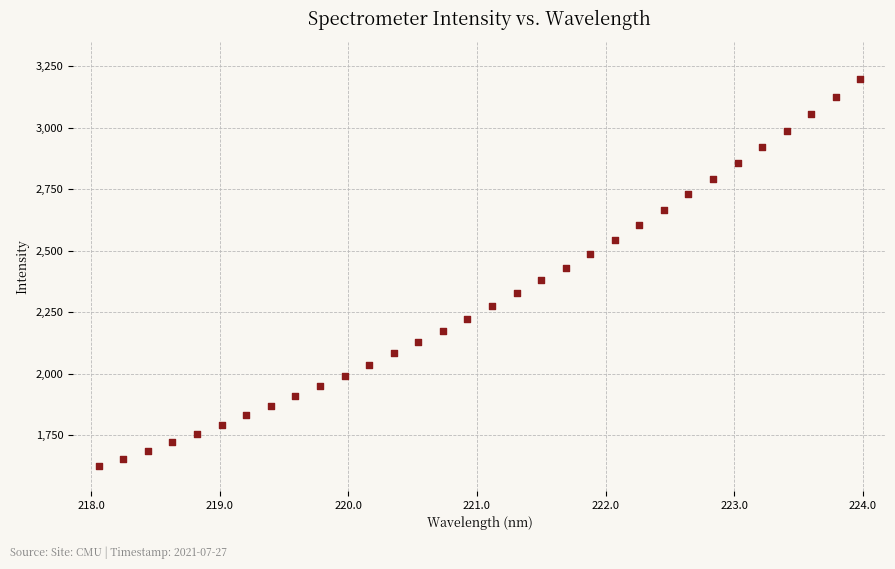

What is the range of X values (max minus min)?

5.9